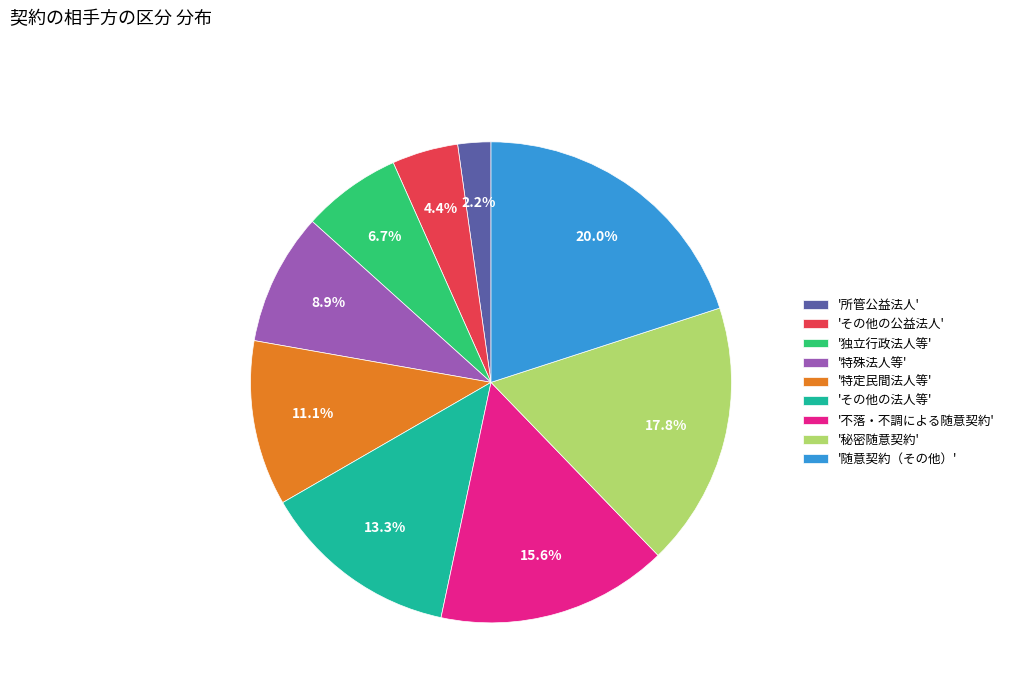

What portion of the pie excludes '特定民間法人等'?

88.9%